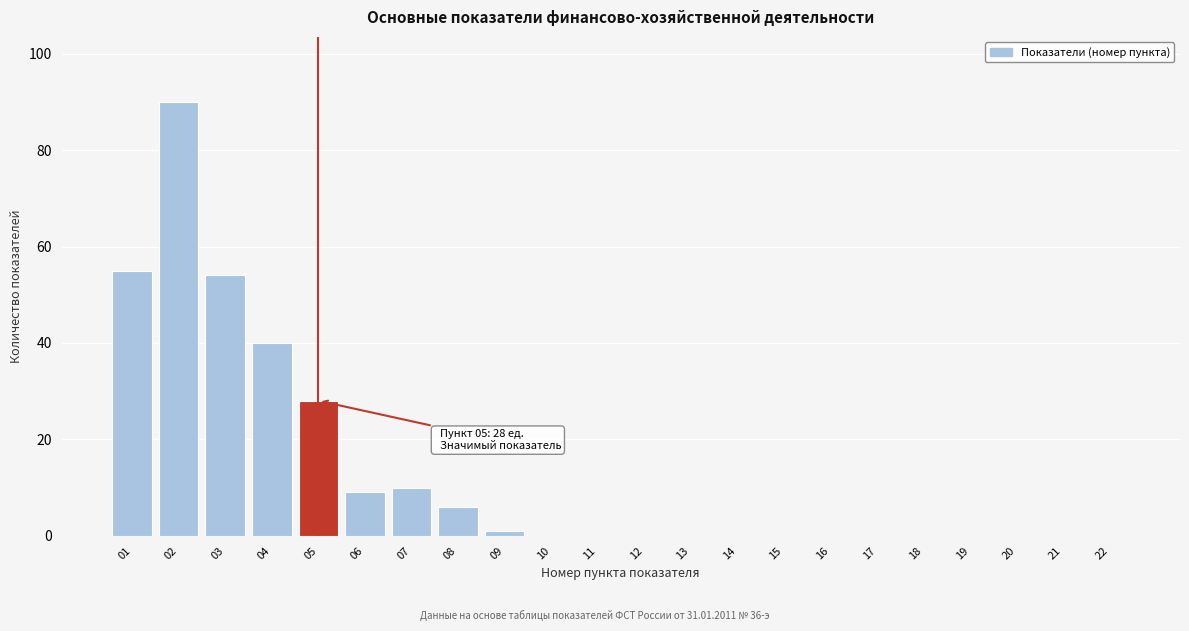

Reading left to right, extract all data points from this chart.

01=55	02=90	03=54	04=40	05=28	06=9	07=10	08=6	09=1	10=0	11=0	12=0	13=0	14=0	15=0	16=0	17=0	18=0	19=0	20=0	21=0	22=0